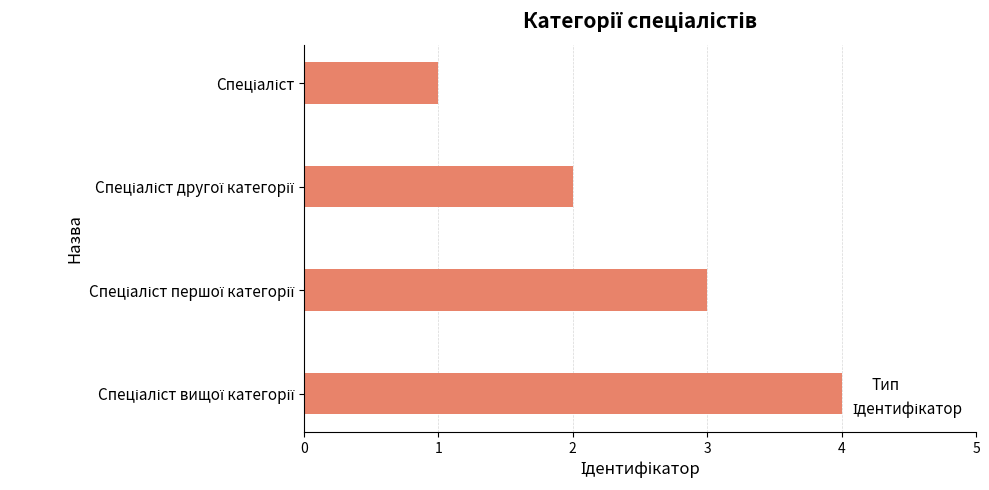

What is the sum of all values?

10